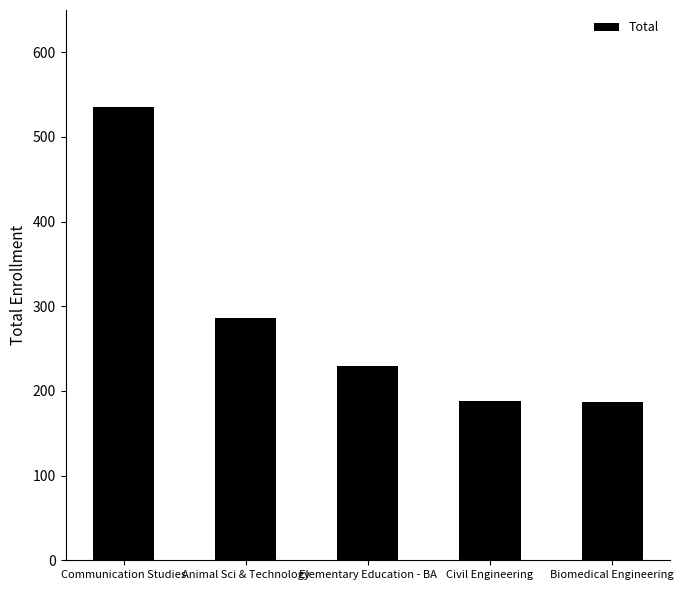

What is the label of the 5th bar from the right?

Communication Studies